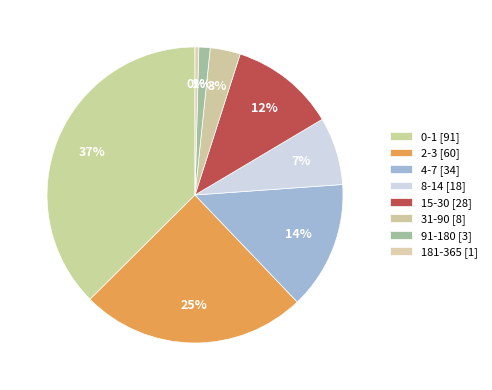

Do 181-365 and 0-1 together represent more than half of the pie?

No